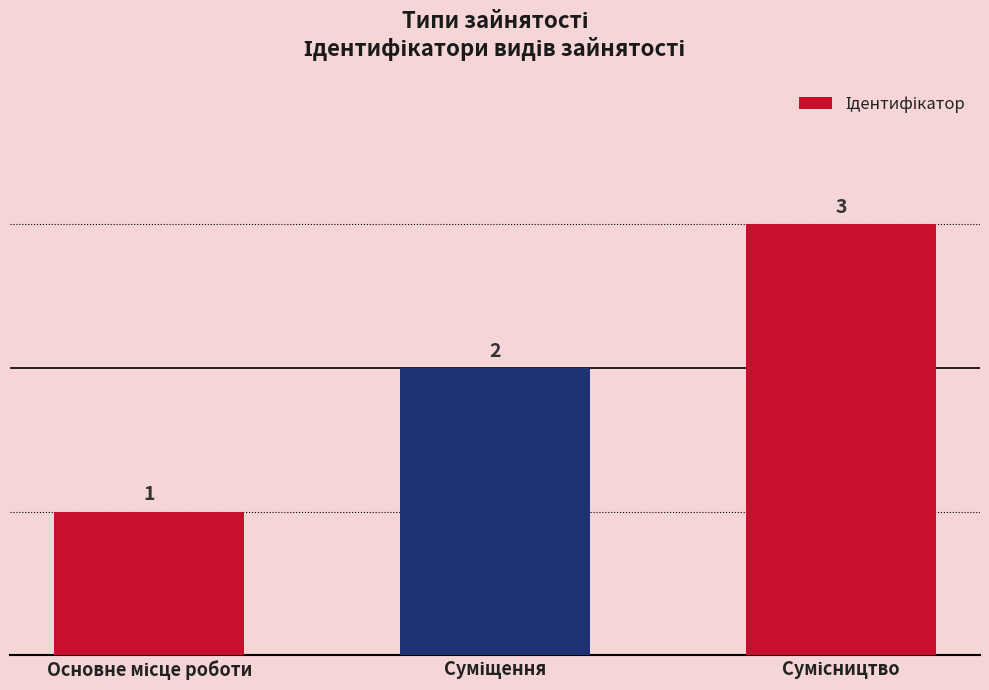

Count the number of data series in this chart.

1